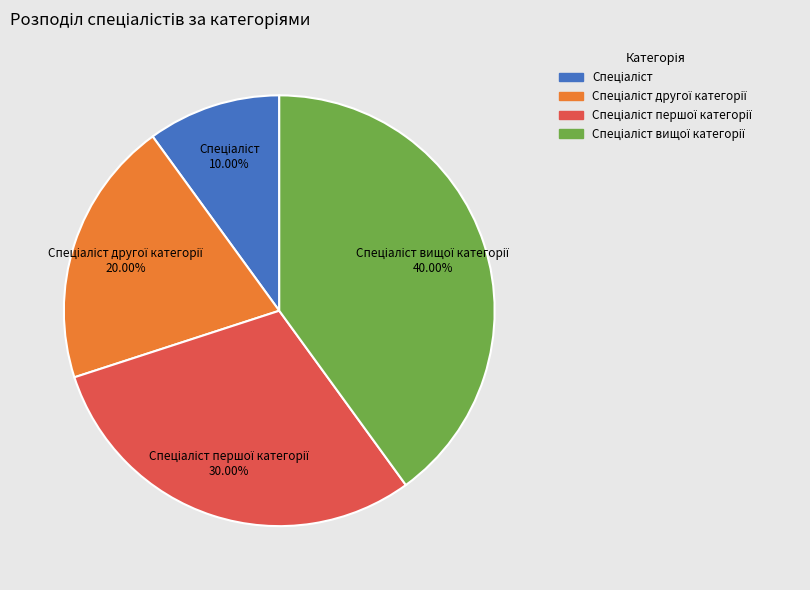

Does any single category account for the majority?

No